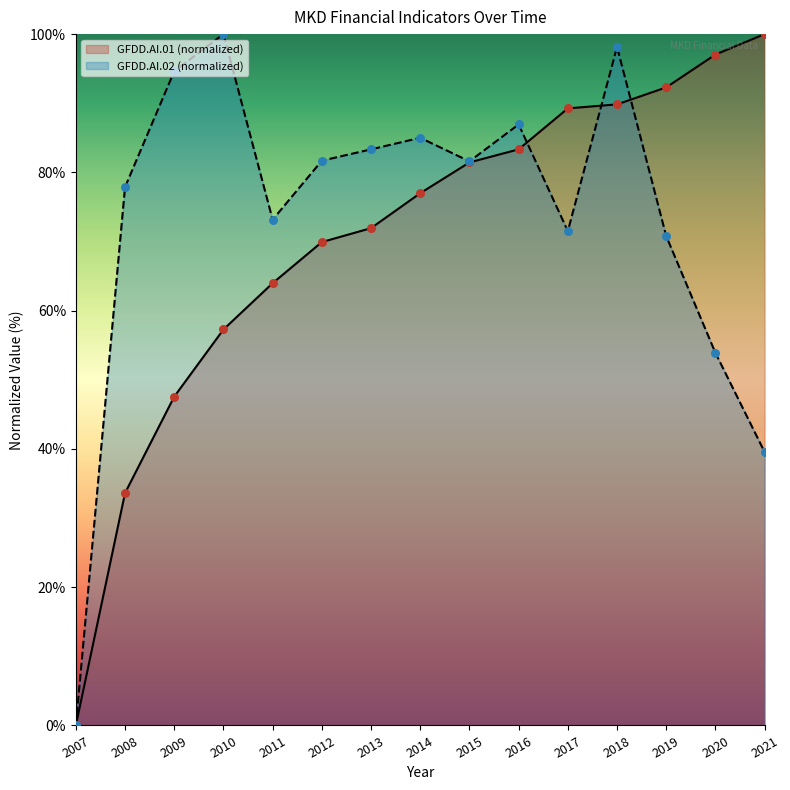

Is the value of GFDD.AI.01 at 2020 greater than the value of GFDD.AI.02 at 2020?

Yes